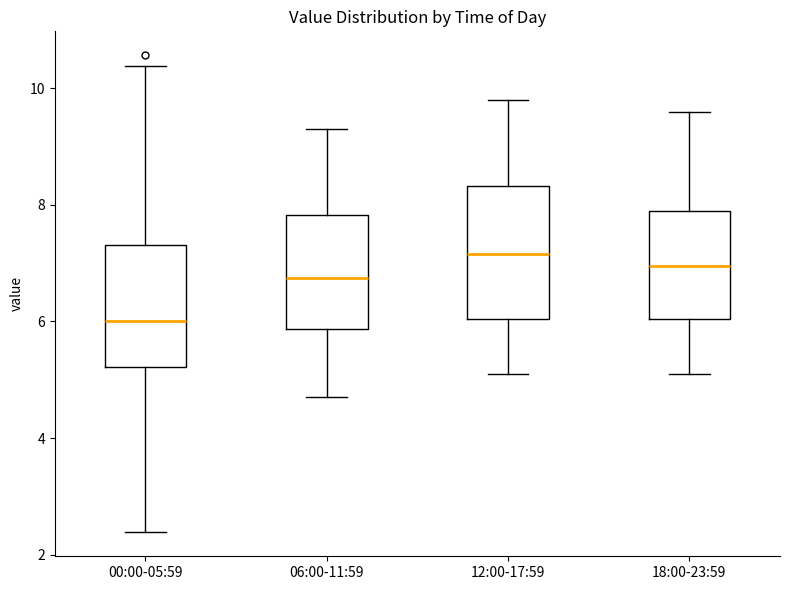

Which box has the highest median line?

12:00-17:59